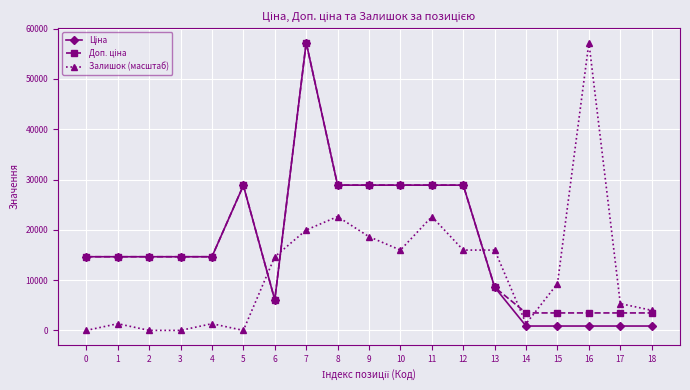

At which category does Залишок (масштаб) reach its first local peak?

1